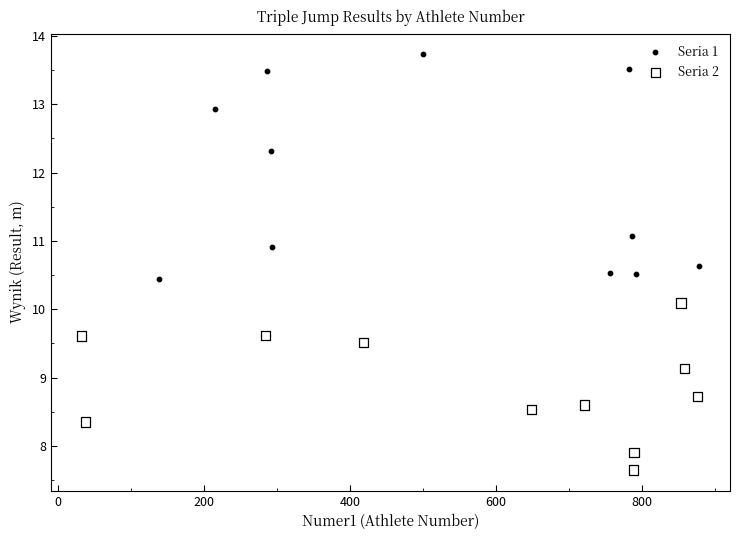

Which series reaches the maximum Y coordinate?

Seria 1